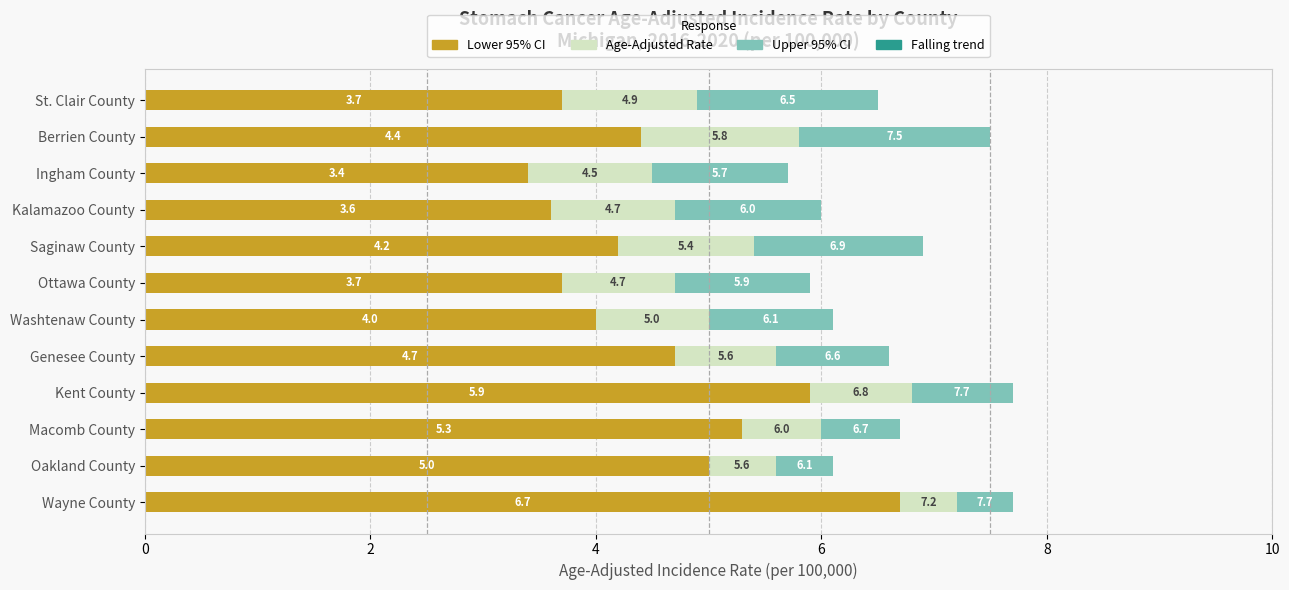

How many bars are there in each group?

3